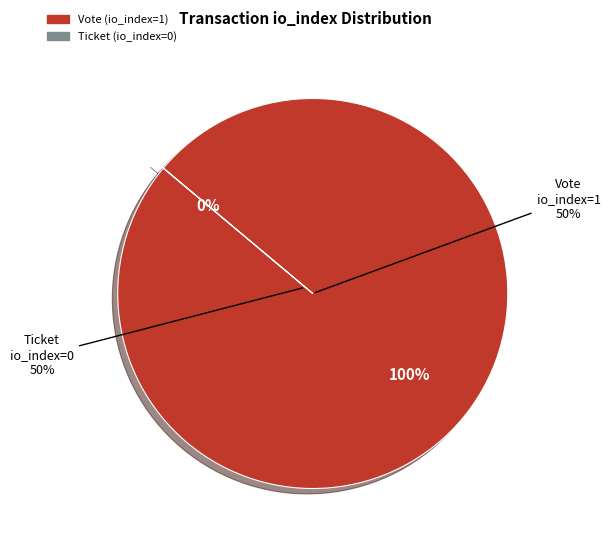

To the nearest percent, what percentage of the pie is Vote (io_index=1)?

100%